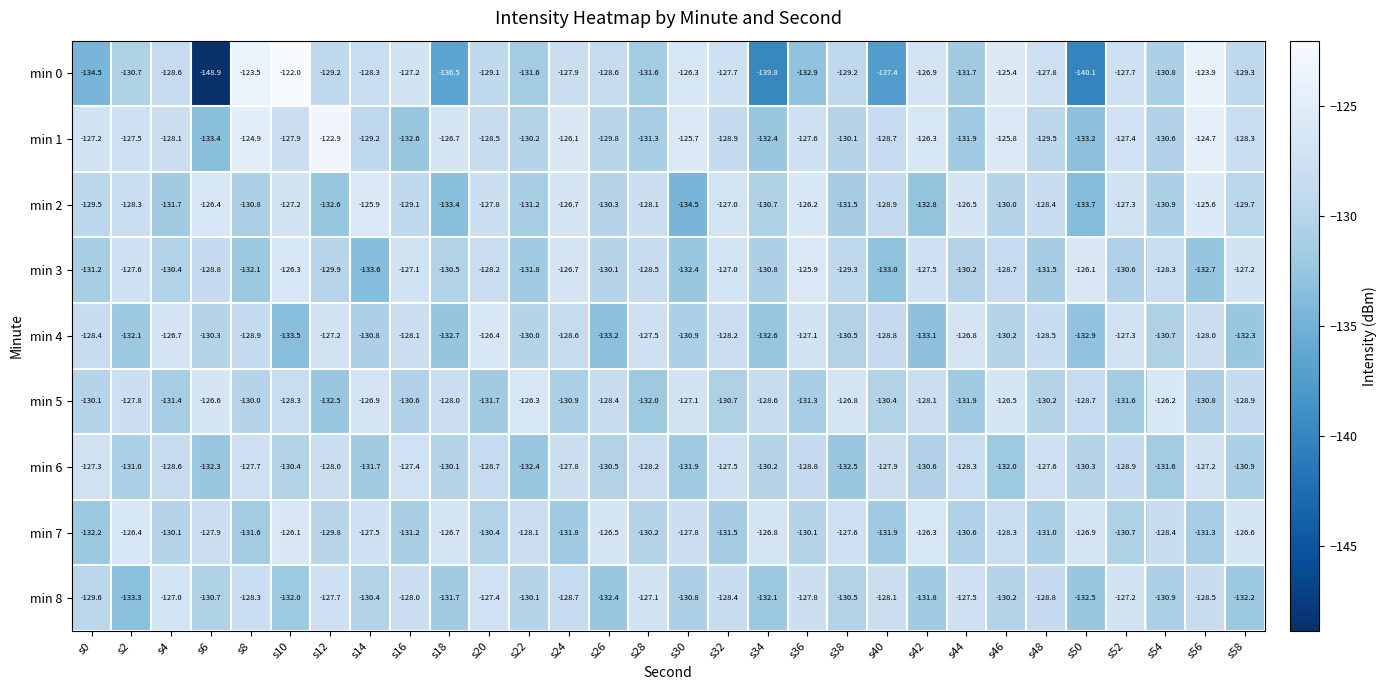

What is the sum of the min 1 values at s40 and s32?

-257.6